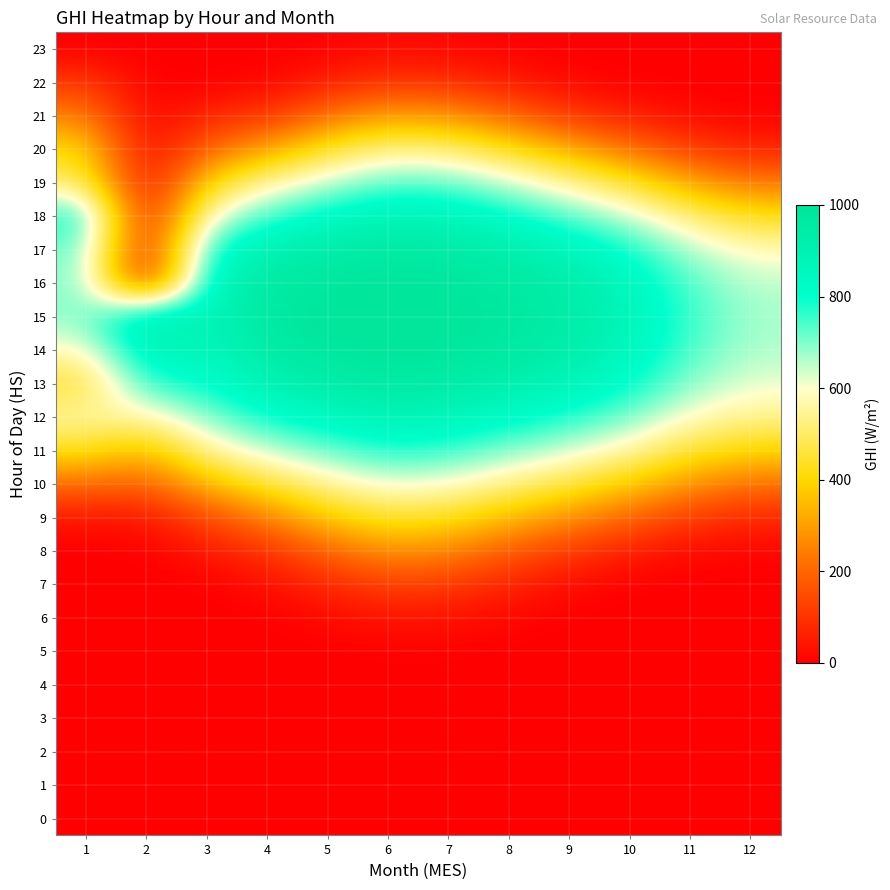

At which category is the sum across all series the highest?

6